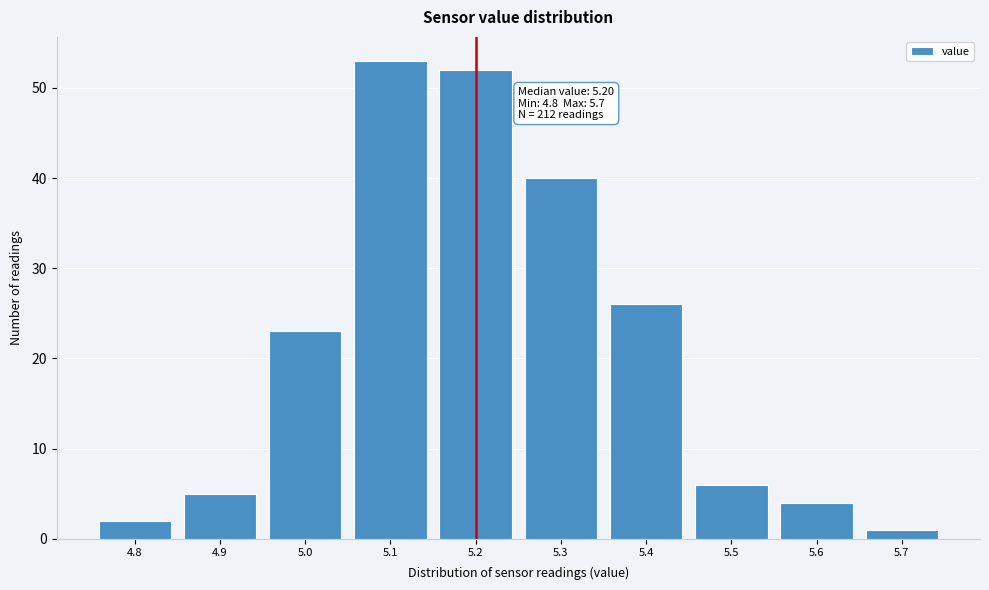

Reading right to left, extract all data points from this chart.

1	4	6	26	40	52	53	23	5	2